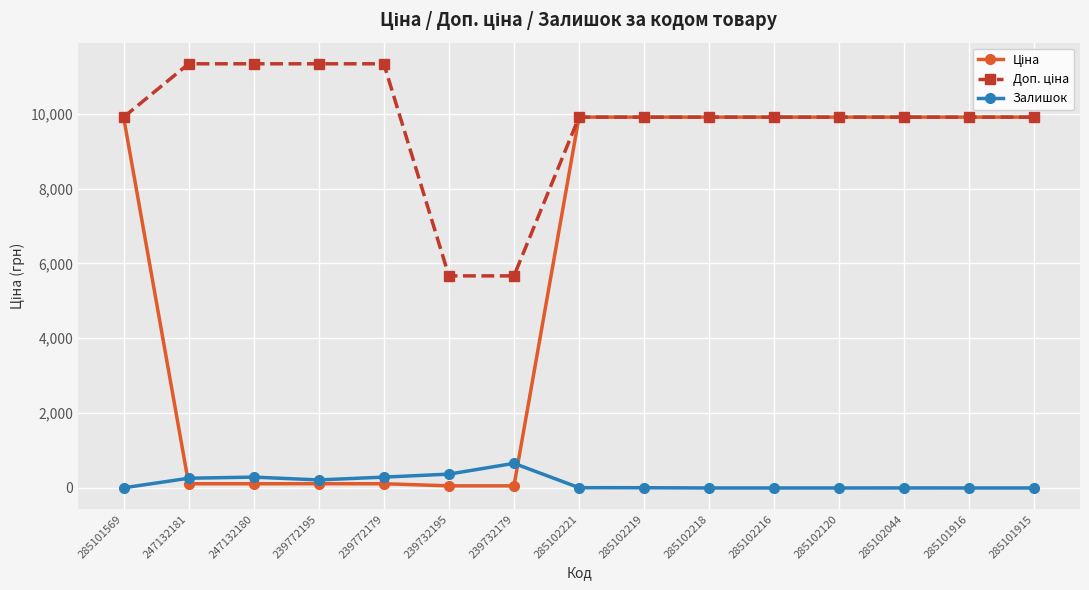

The value of Залишок at 239732195 is 370.0. True or false?

True